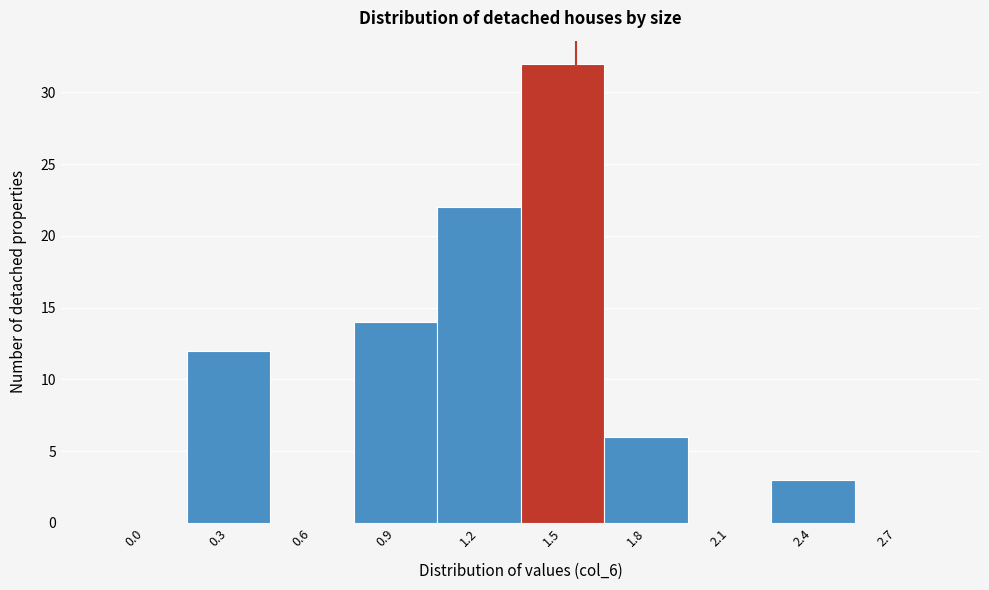

Reading left to right, transcribe all the data shown in this chart.

0.0=0	0.3=12	0.6=0	0.9=14	1.2=22	1.5=32	1.8=6	2.1=0	2.4=3	2.7=0